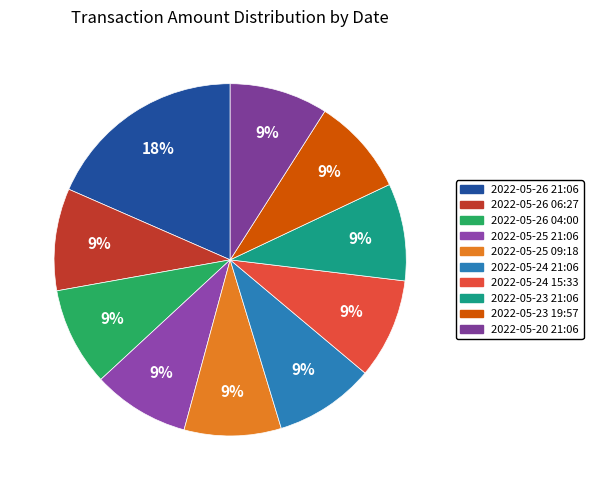

Rank the categories by value from highest to lowest.

2022-05-26 21:06, 2022-05-26 06:27, 2022-05-24 15:33, 2022-05-24 21:06, 2022-05-26 04:00, 2022-05-20 21:06, 2022-05-23 19:57, 2022-05-23 21:06, 2022-05-25 09:18, 2022-05-25 21:06